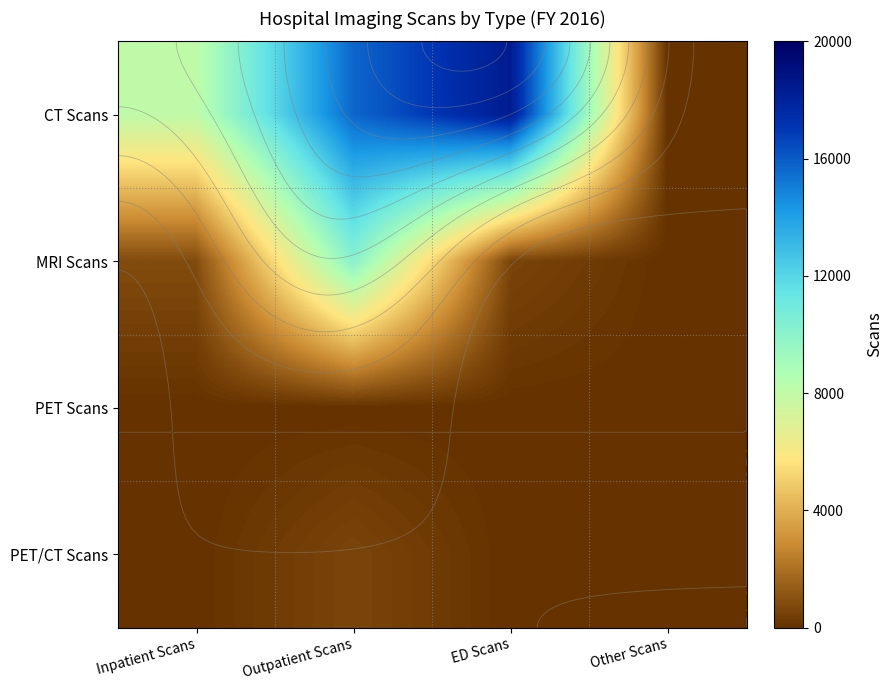

How many positive values does the MRI Scans series have?

3